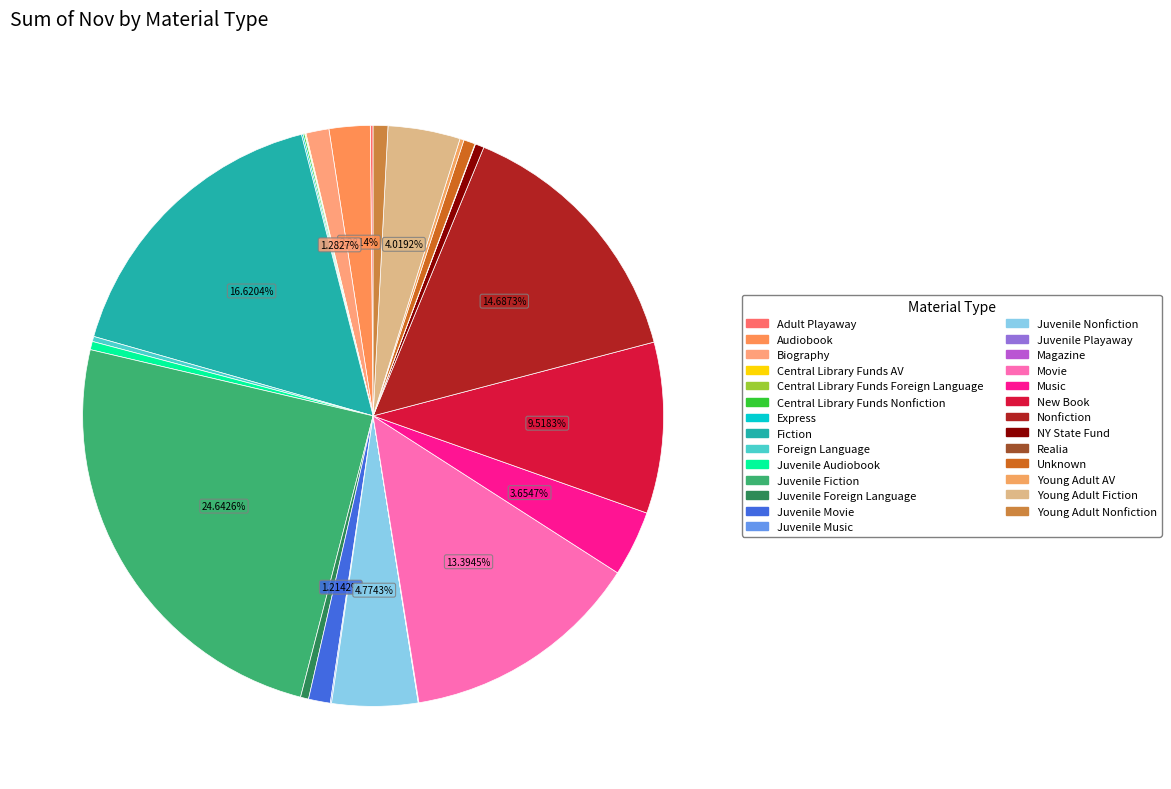

To the nearest percent, what is the difference between the largest and smallest slice percentages?

25%